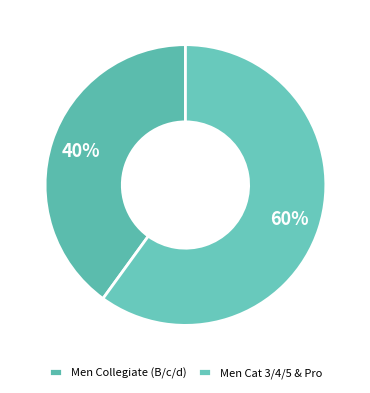

Is there a majority slice in this chart?

Yes